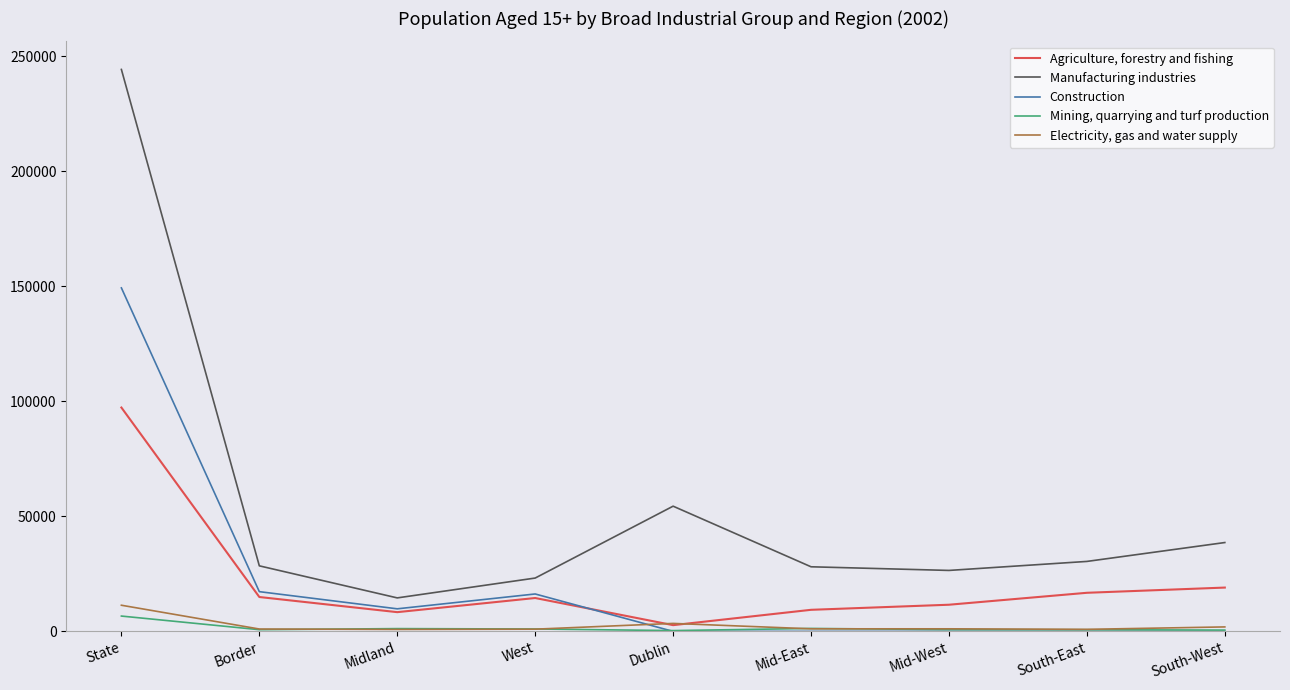

What is the lowest value of the Agriculture, forestry and fishing series?

2711